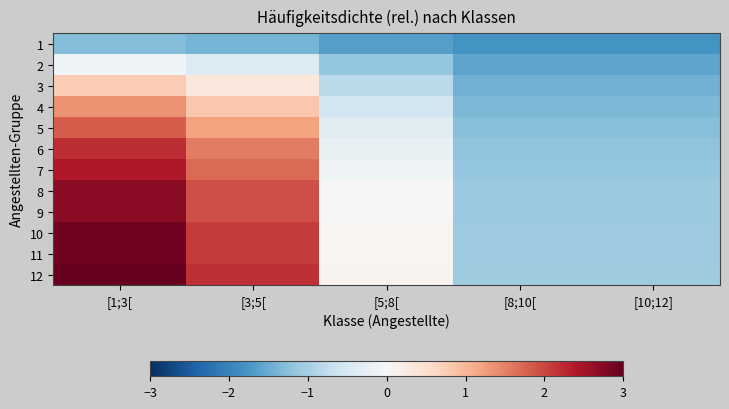

Reading left to right, what are all the values shown in this chart?

1: [1;3[=-1.3	[3;5[=-1.4	[5;8[=-1.6	[8;10[=-1.8	[10;12]=-1.8
2: [1;3[=-0.1	[3;5[=-0.4	[5;8[=-1.2	[8;10[=-1.6	[10;12]=-1.6
3: [1;3[=0.8	[3;5[=0.3	[5;8[=-0.8	[8;10[=-1.4	[10;12]=-1.4
4: [1;3[=1.3	[3;5[=0.8	[5;8[=-0.6	[8;10[=-1.3	[10;12]=-1.3
5: [1;3[=1.8	[3;5[=1.2	[5;8[=-0.4	[8;10[=-1.3	[10;12]=-1.3
6: [1;3[=2.2	[3;5[=1.5	[5;8[=-0.2	[8;10[=-1.2	[10;12]=-1.2
7: [1;3[=2.4	[3;5[=1.7	[5;8[=-0.1	[8;10[=-1.2	[10;12]=-1.2
8: [1;3[=2.7	[3;5[=1.9	[5;8[=-0.0	[8;10[=-1.1	[10;12]=-1.1
9: [1;3[=2.7	[3;5[=1.9	[5;8[=-0.0	[8;10[=-1.1	[10;12]=-1.1
10: [1;3[=2.9	[3;5[=2.1	[5;8[=0.1	[8;10[=-1.1	[10;12]=-1.1
11: [1;3[=2.9	[3;5[=2.1	[5;8[=0.1	[8;10[=-1.1	[10;12]=-1.1
12: [1;3[=3.0	[3;5[=2.2	[5;8[=0.1	[8;10[=-1.1	[10;12]=-1.1